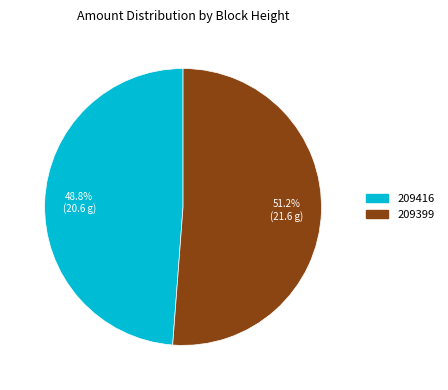

The 209399 slice represents 87% of the pie. True or false?

False